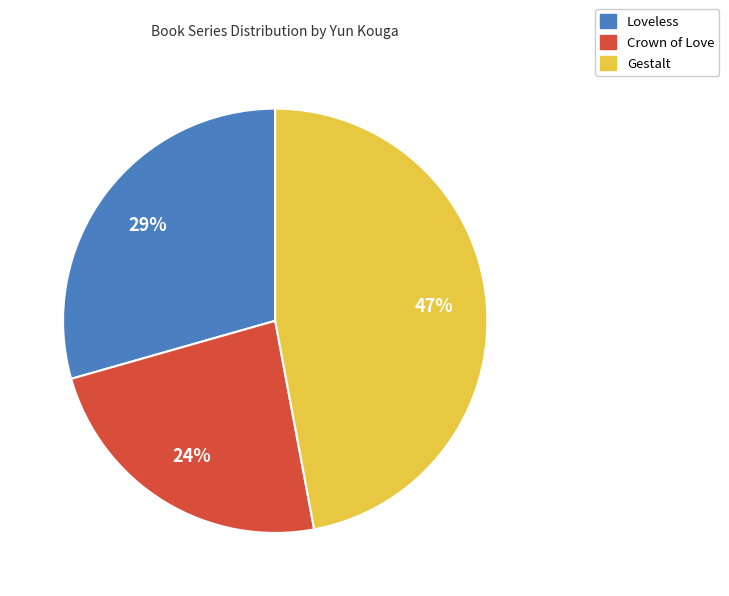

Which has a higher value, Loveless or Gestalt?

Gestalt